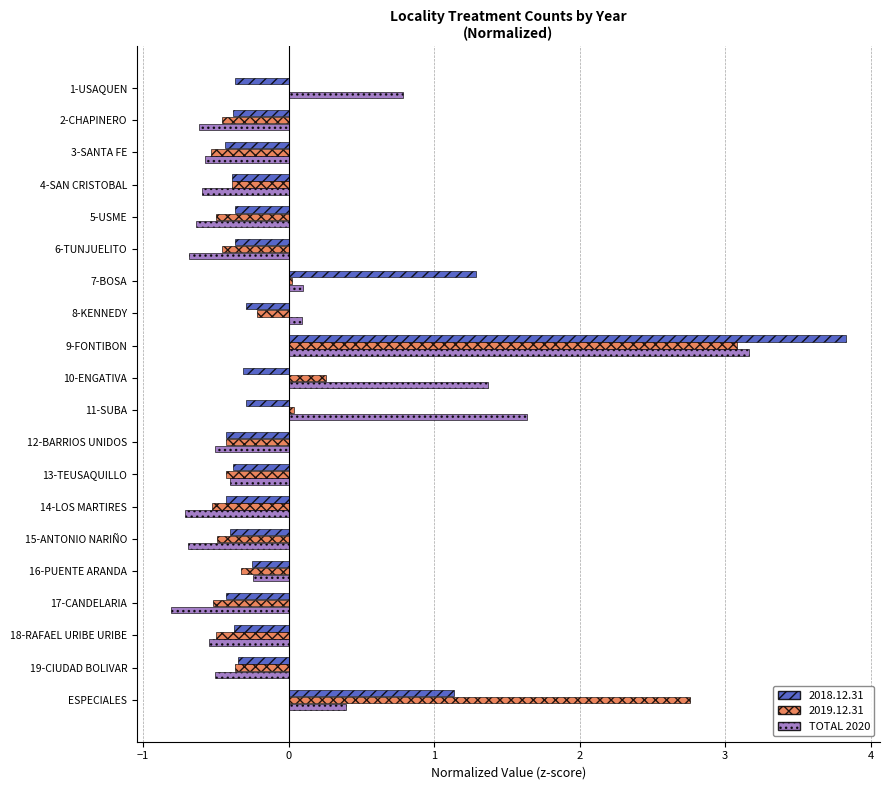

The TOTAL 2020 series shows -0.5 at 19-CIUDAD BOLIVAR. True or false?

True